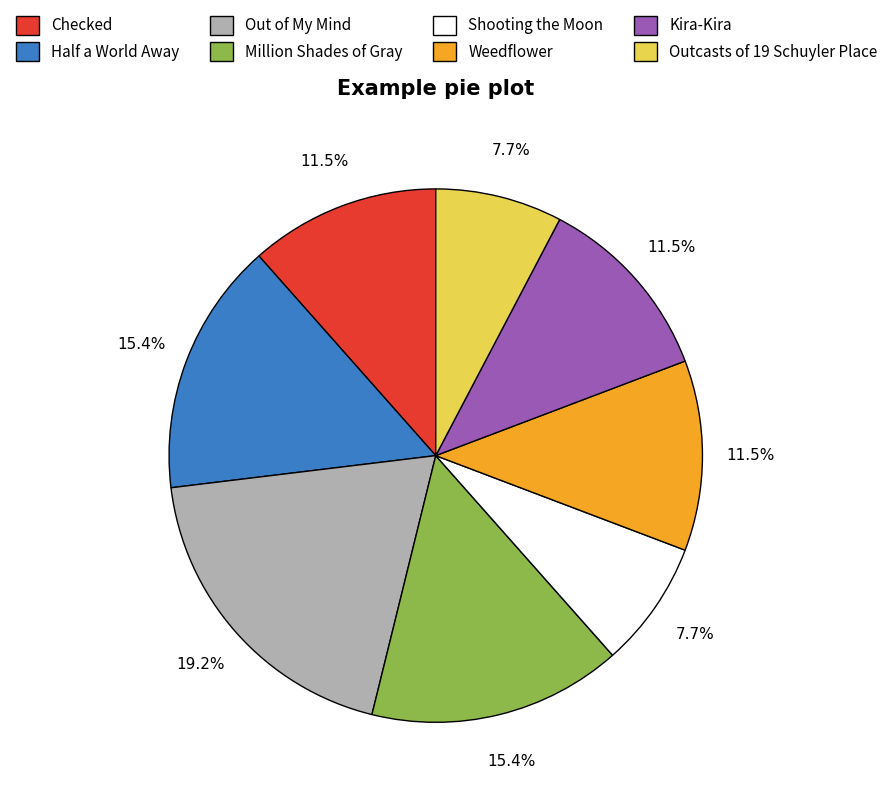

Is the sum of Outcasts of 19 Schuyler Place and Kira-Kira greater than half?

No